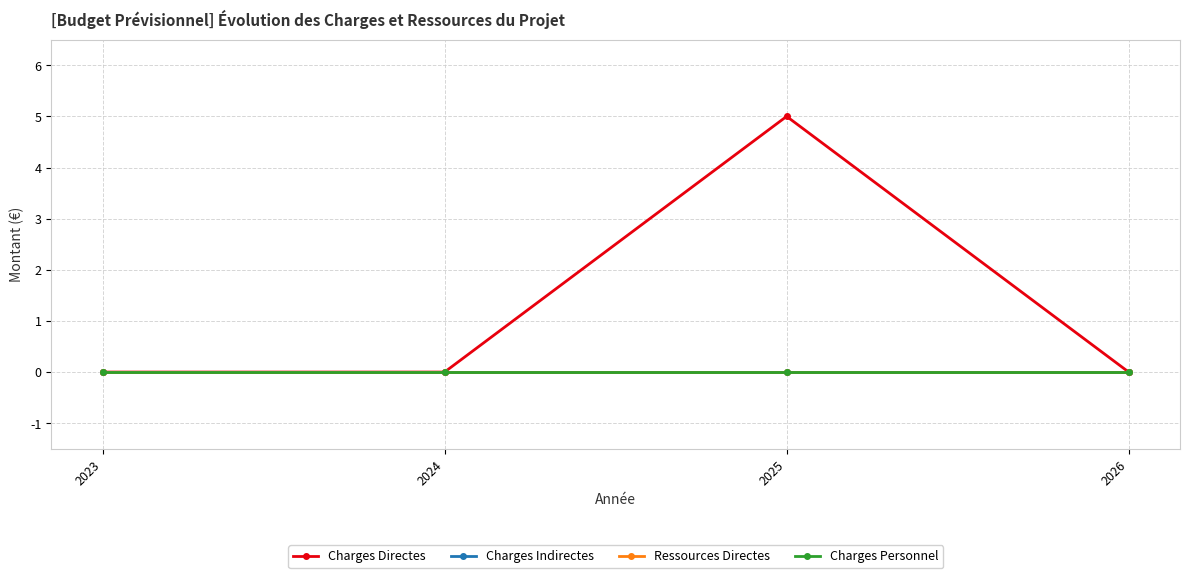

The Ressources Directes series shows 0 at 2023. True or false?

True